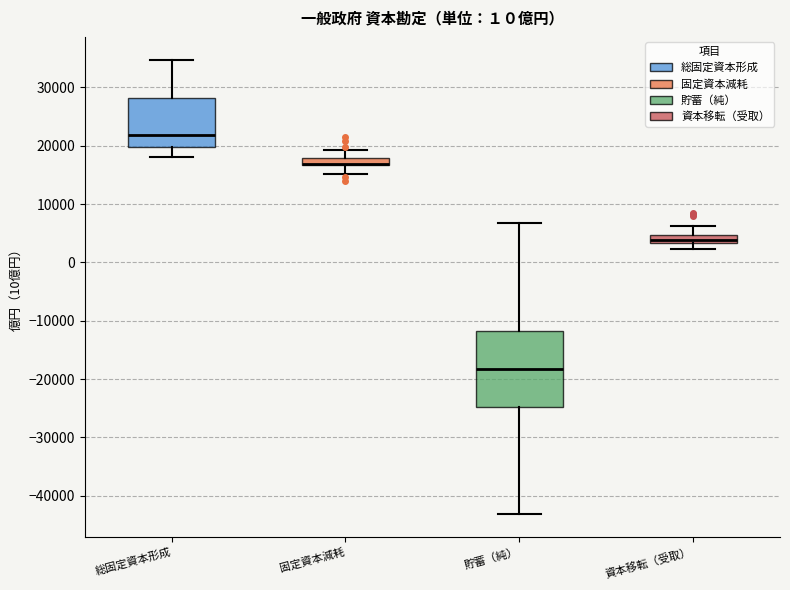

Where does the median line of the box for 資本移転（受取） sit on the y-axis? The values are not printed on the chart, so give them approximately, as read against the axis.

4000